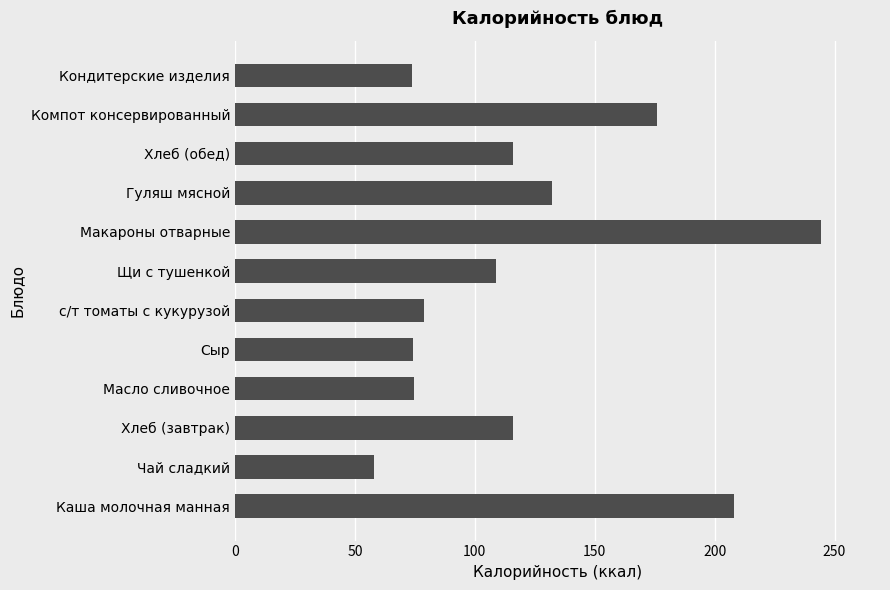

What is the ratio of the value at Хлеб (обед) to the value at Гуляш мясной?

0.9